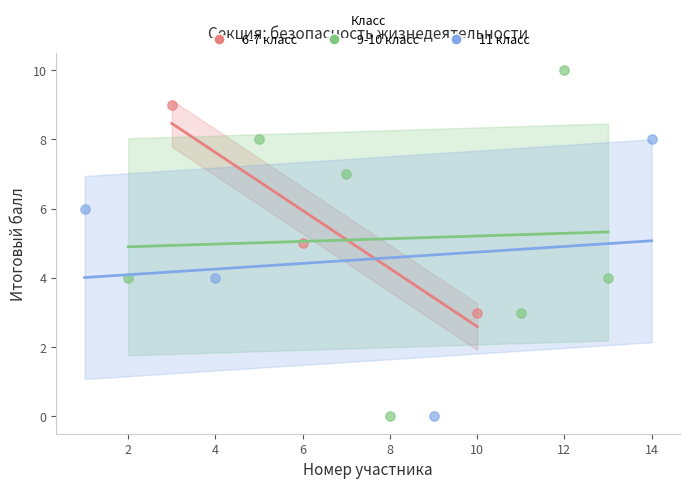

Which series contains the highest Y value?

9-10 класс